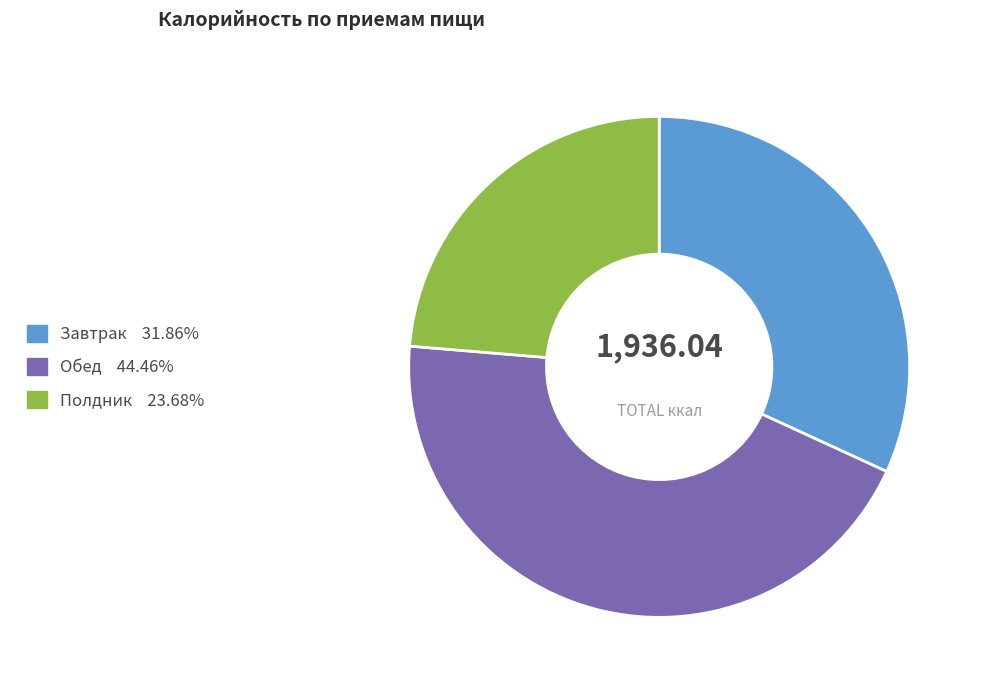

Is the sum of Завтрак and Обед greater than half?

Yes